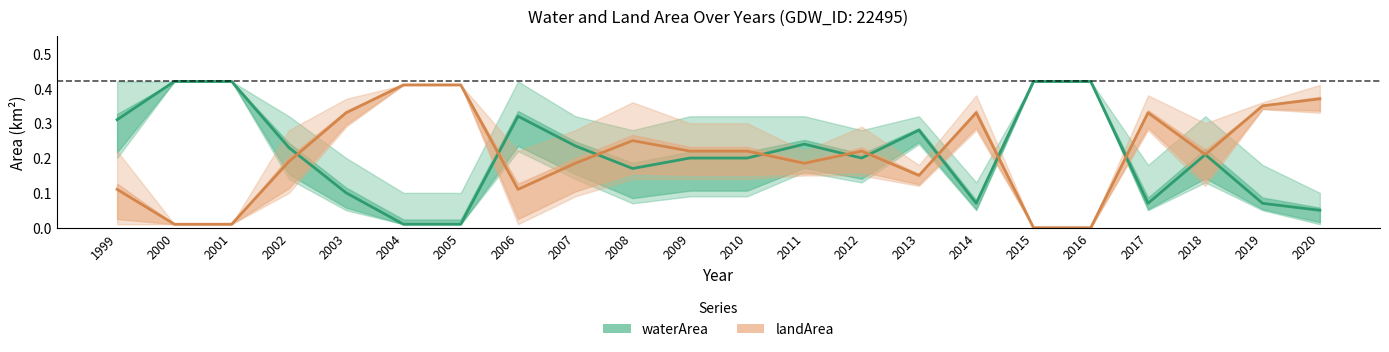

Reading left to right, what are all the values shown in this chart?

waterArea: 0.3	0.4	0.4	0.2	0.1	0.0	0.0	0.3	0.2	0.2	0.2	0.2	0.2	0.2	0.3	0.1	0.4	0.4	0.1	0.2	0.1	0.1
landArea: 0.1	0.0	0.0	0.2	0.3	0.4	0.4	0.1	0.2	0.2	0.2	0.2	0.2	0.2	0.1	0.3	0.0	0.0	0.3	0.2	0.3	0.4